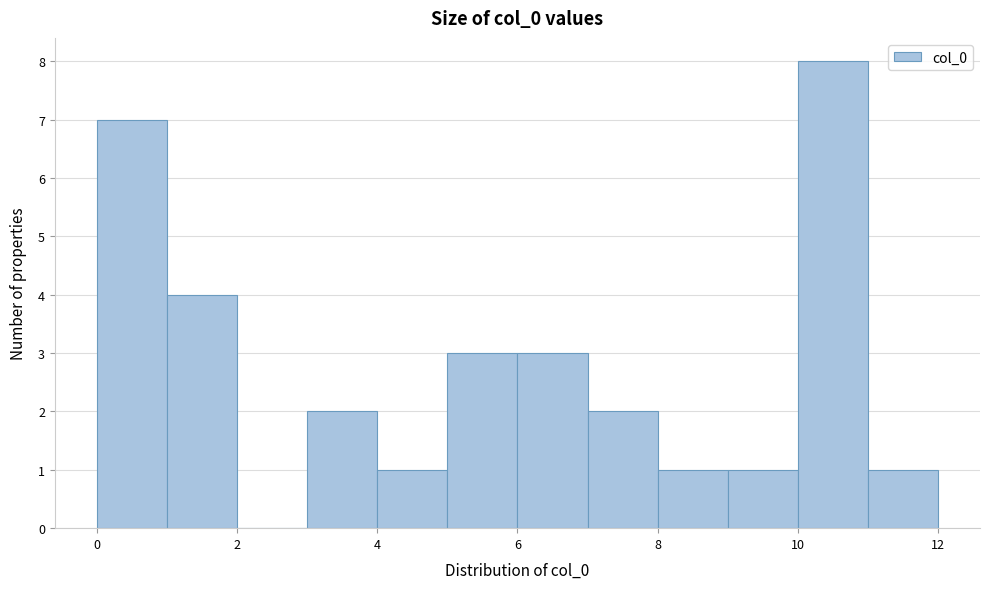

Reading left to right, transcribe this chart: for each bar, give the range it covers on the x-axis and its height. The values are not printed on the chart, so give them approximately, as read against the axis.

0 to 1: 7
1 to 2: 4
2 to 3: 0
3 to 4: 2
4 to 5: 1
5 to 6: 3
6 to 7: 3
7 to 8: 2
8 to 9: 1
9 to 10: 1
10 to 11: 8
11 to 12: 1